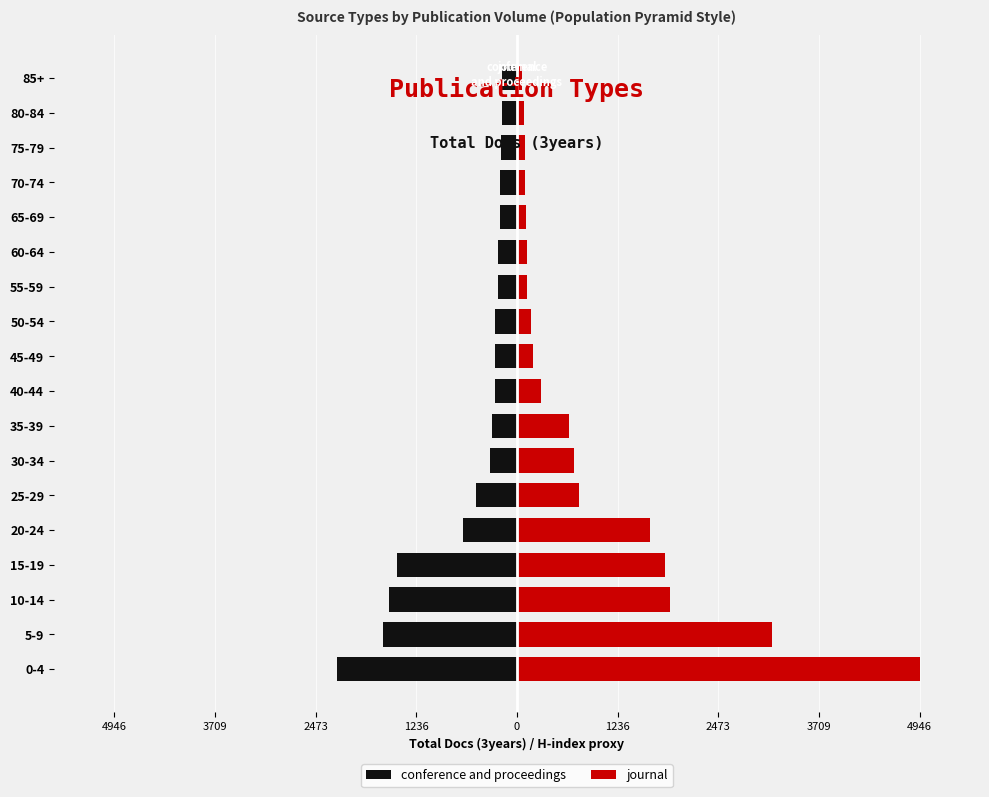

Are the bars horizontal?

Yes